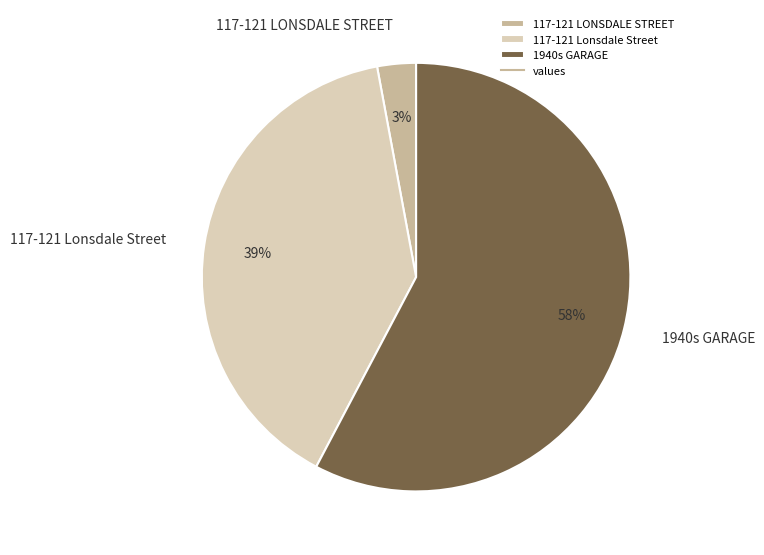

Which slice is the smallest?

117-121 LONSDALE STREET